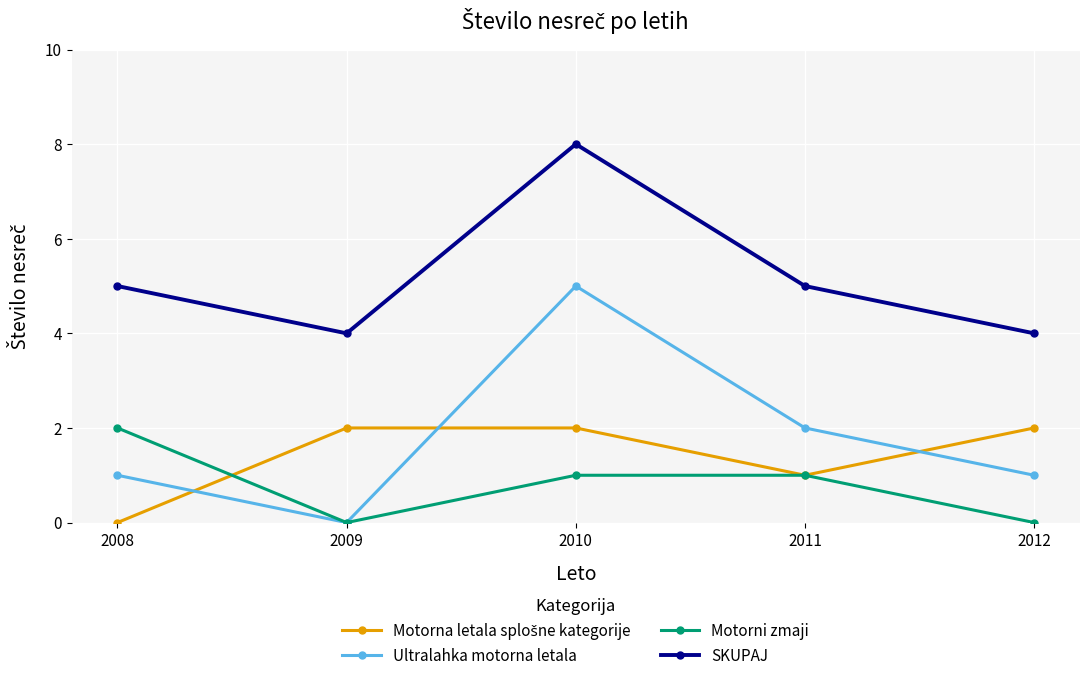

How many series are shown in this chart?

4